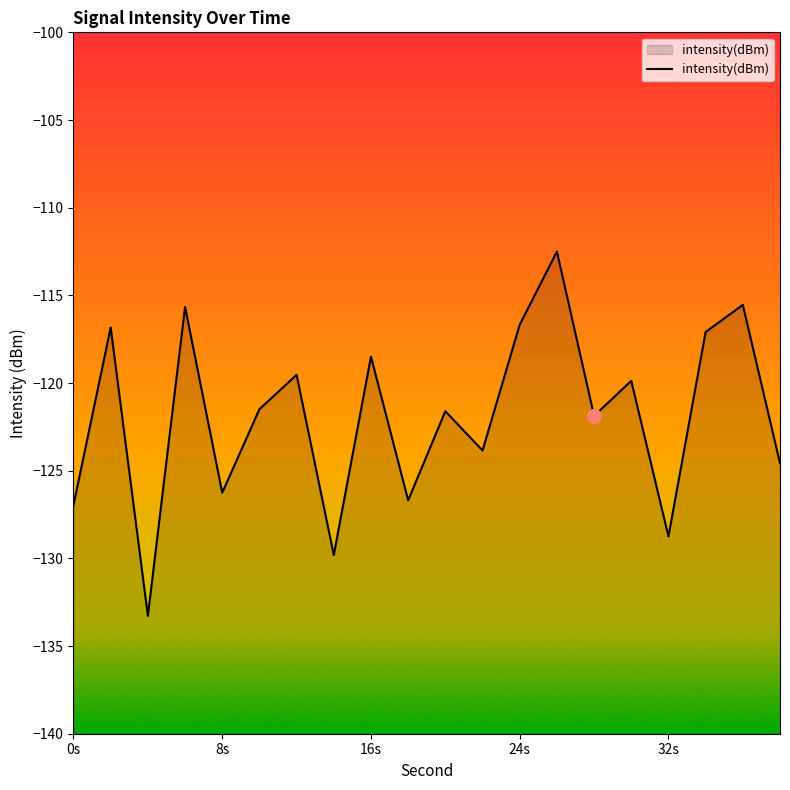

How many data points are above -121?

9